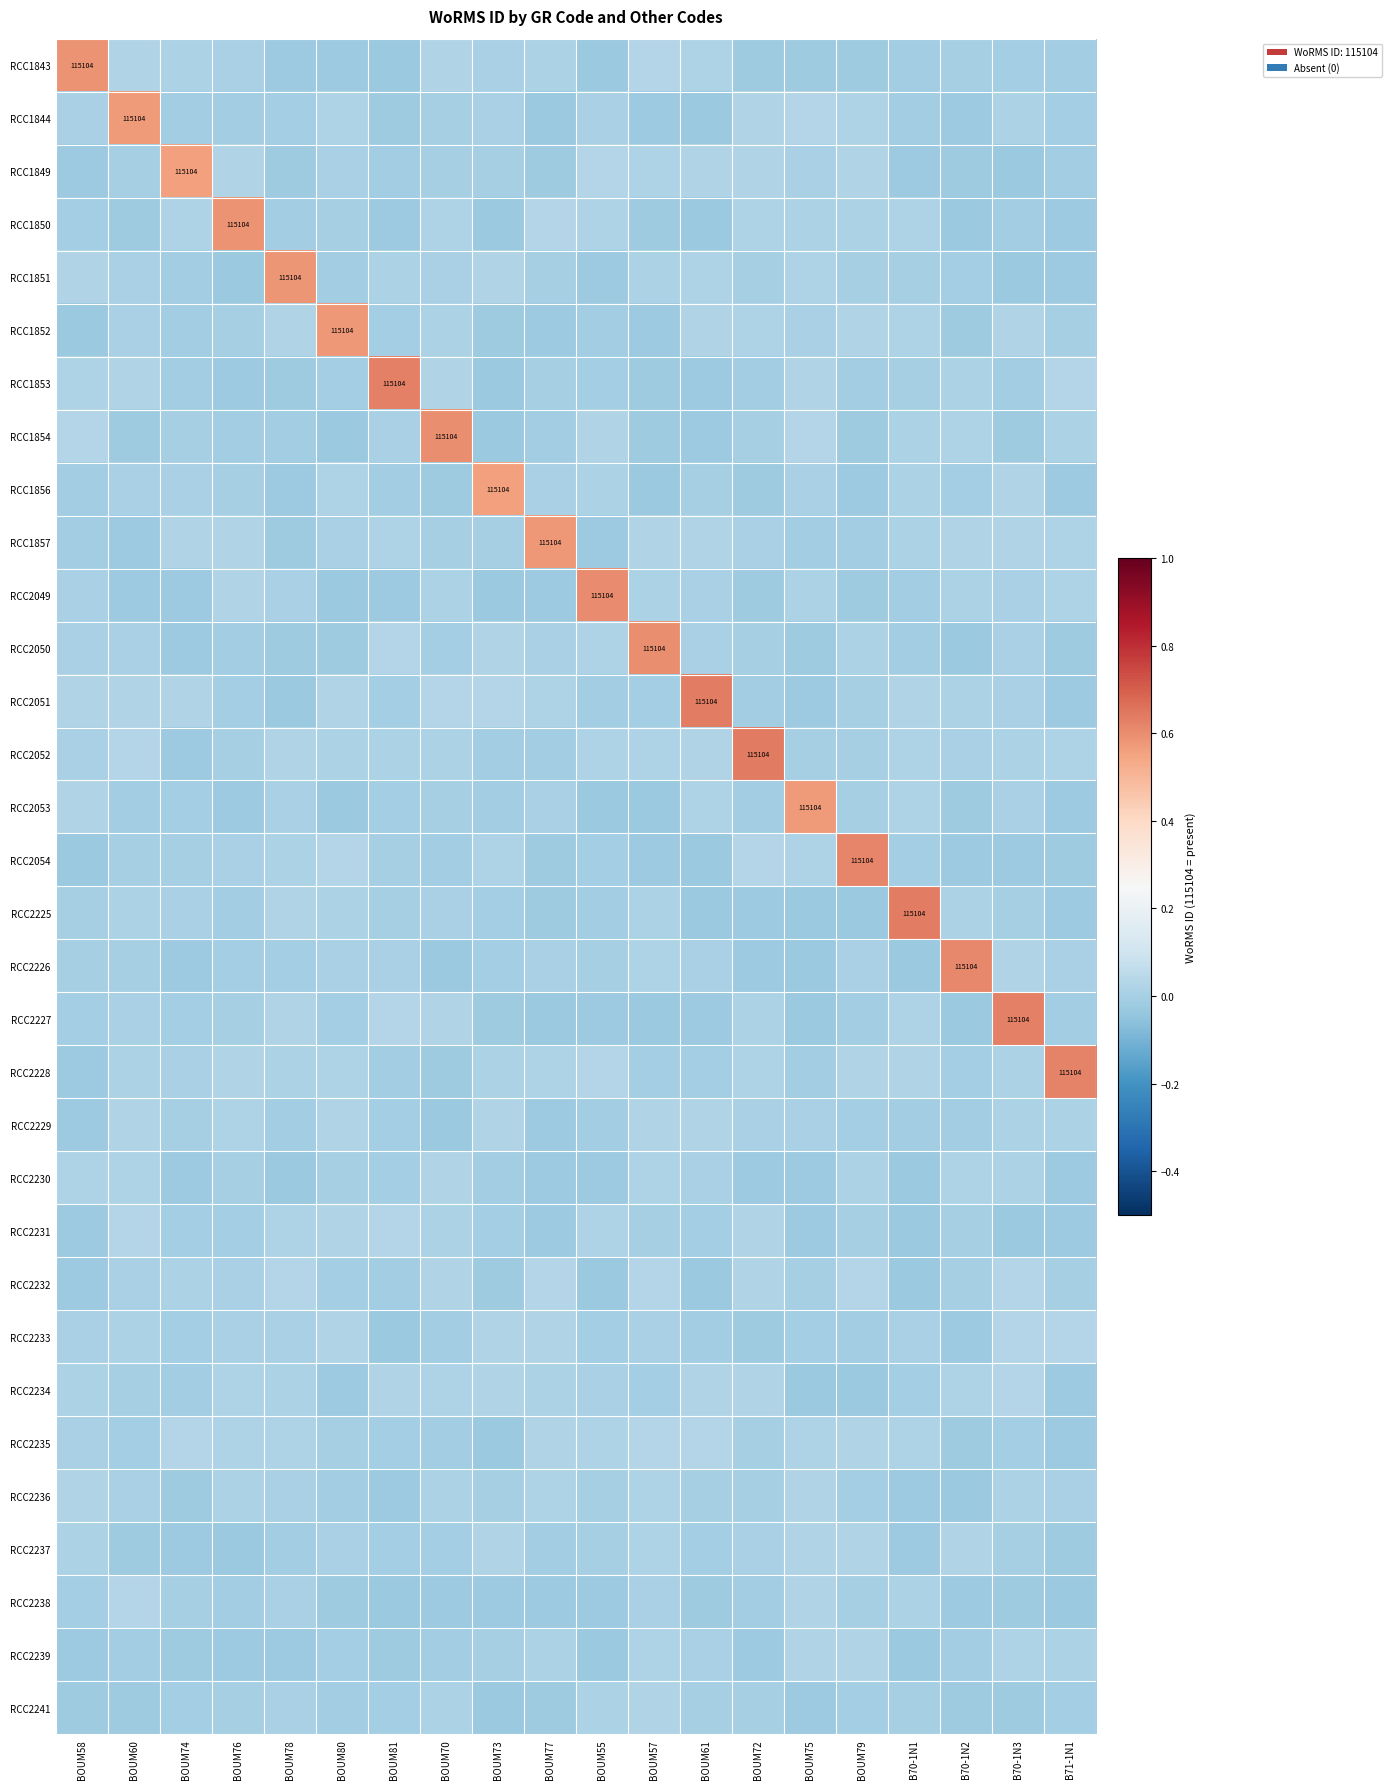

Is the value of RCC2233 at BOUM72 greater than the value of RCC2049 at BOUM74?

Yes